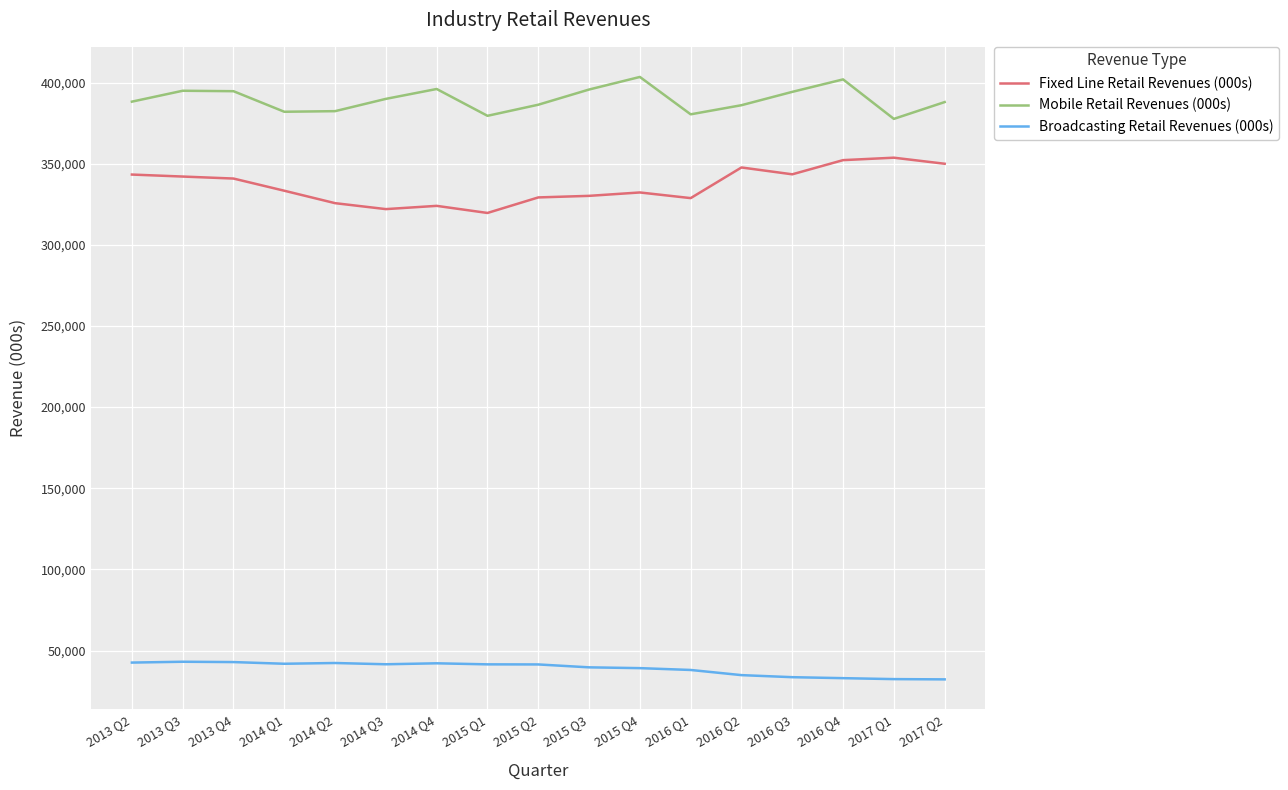

What are all the series names shown in the legend?

Fixed Line Retail Revenues (000s), Mobile Retail Revenues (000s), Broadcasting Retail Revenues (000s)